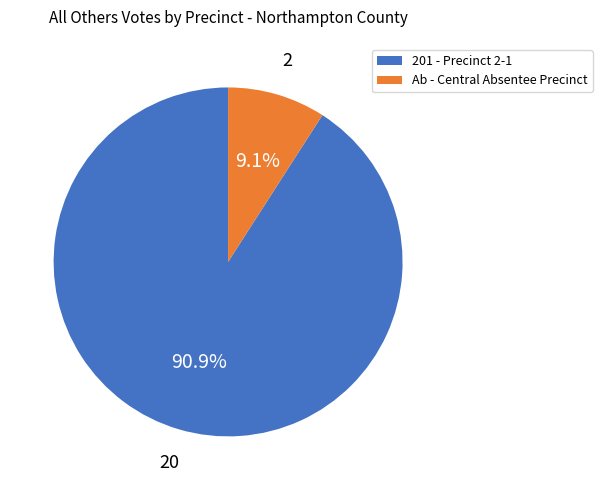

How many slices are in this pie chart?

2